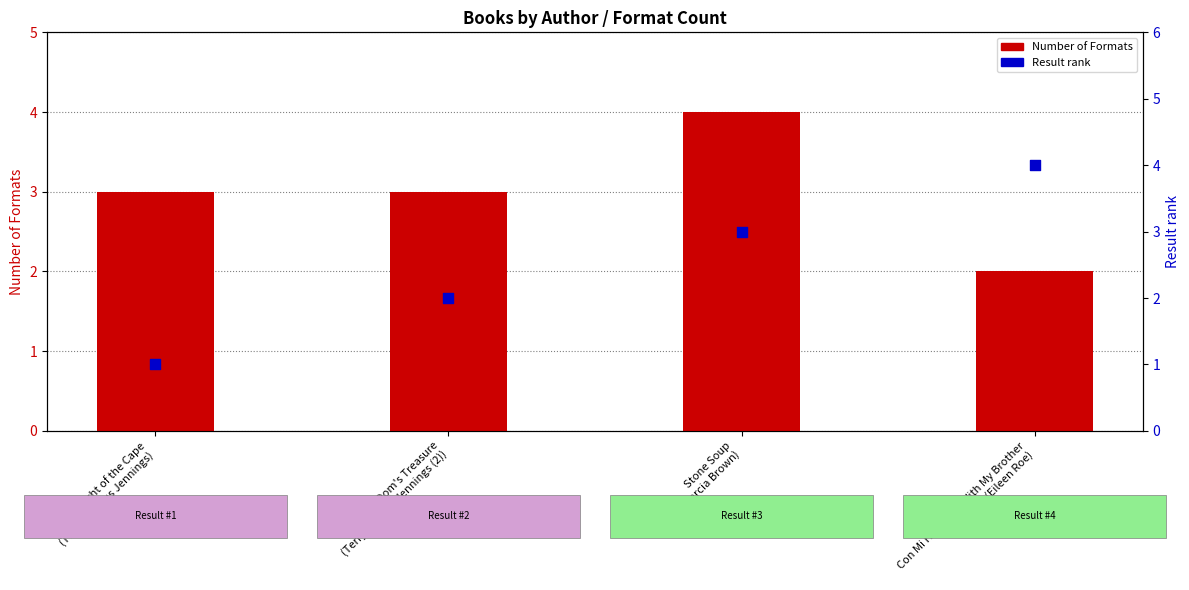

What is the total value across all series at Con Mi Hermano/With My Brother
(Eileen Roe)?

6